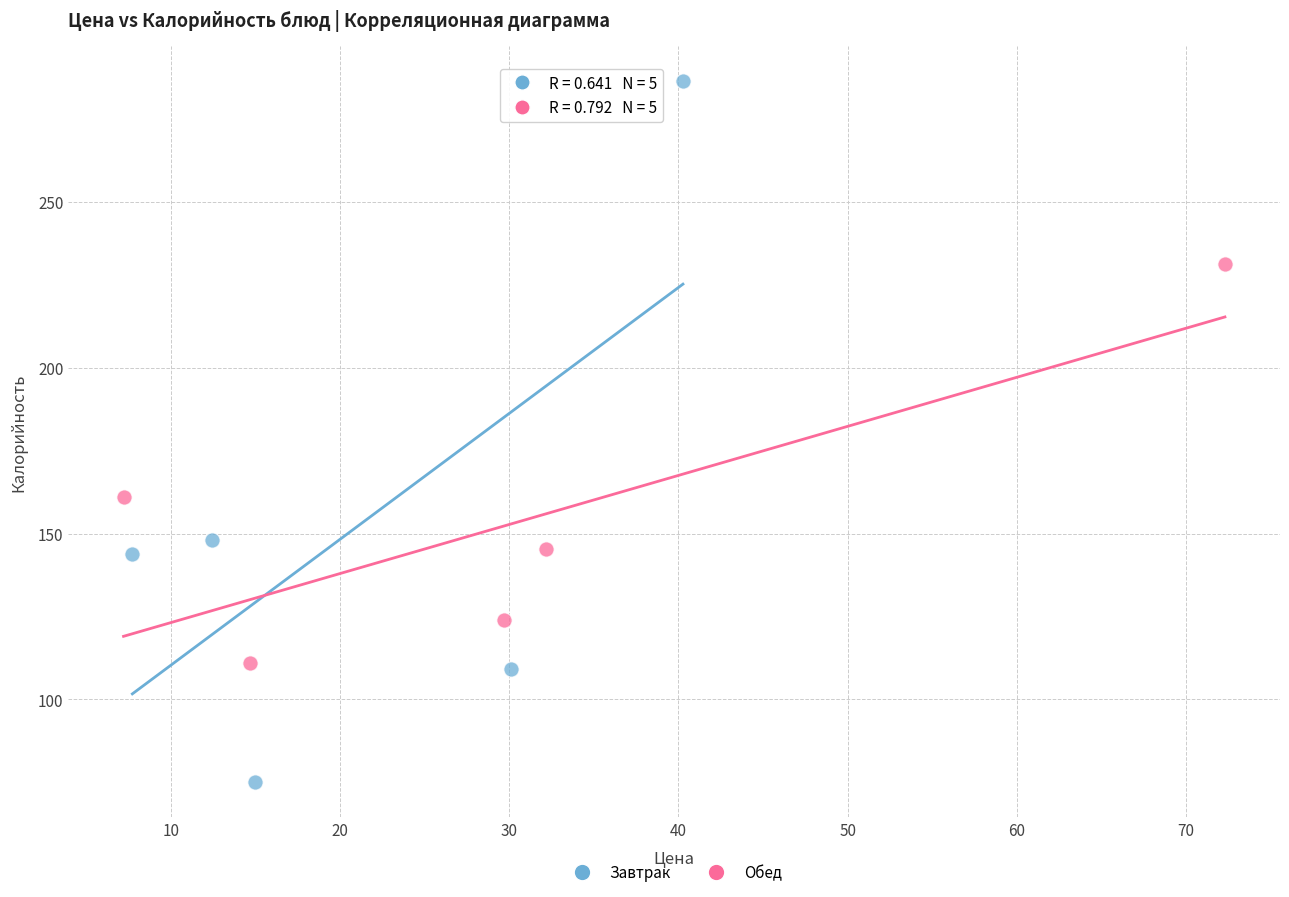

Which series contains the lowest Y value?

Завтрак